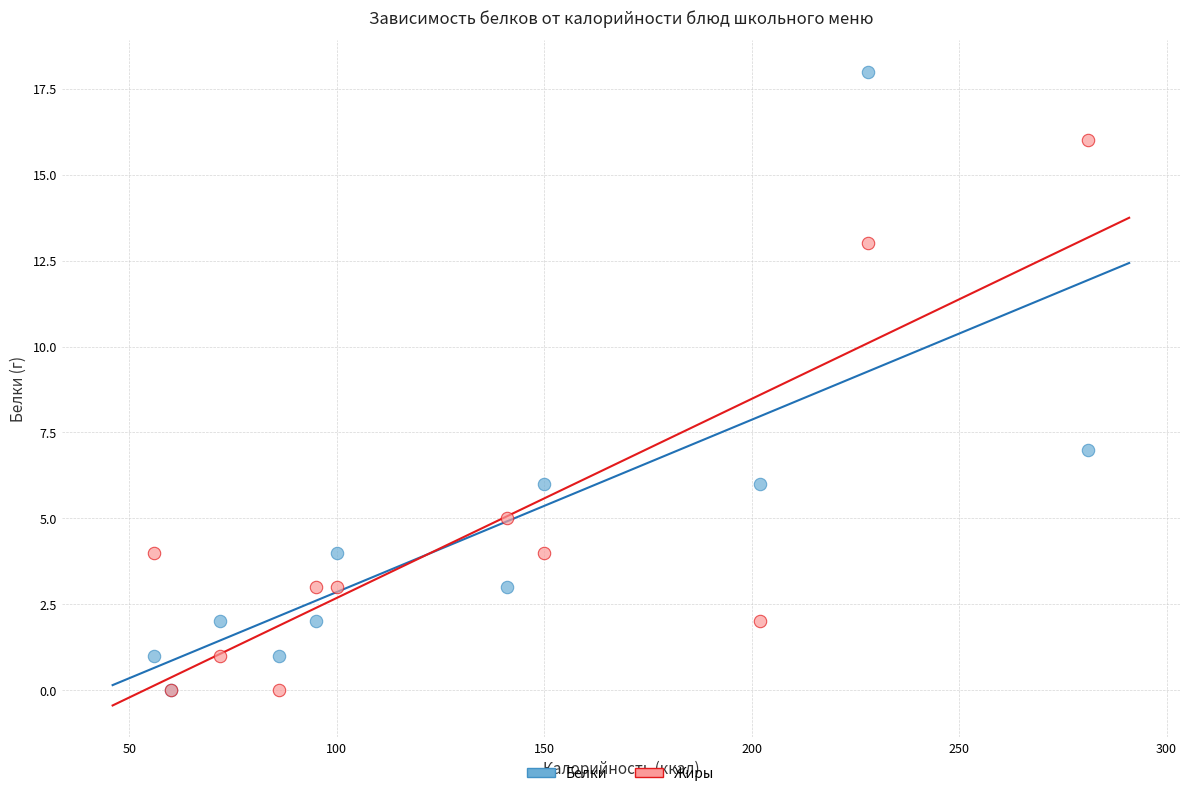

Across all series, what Y value is closest to 9?

7